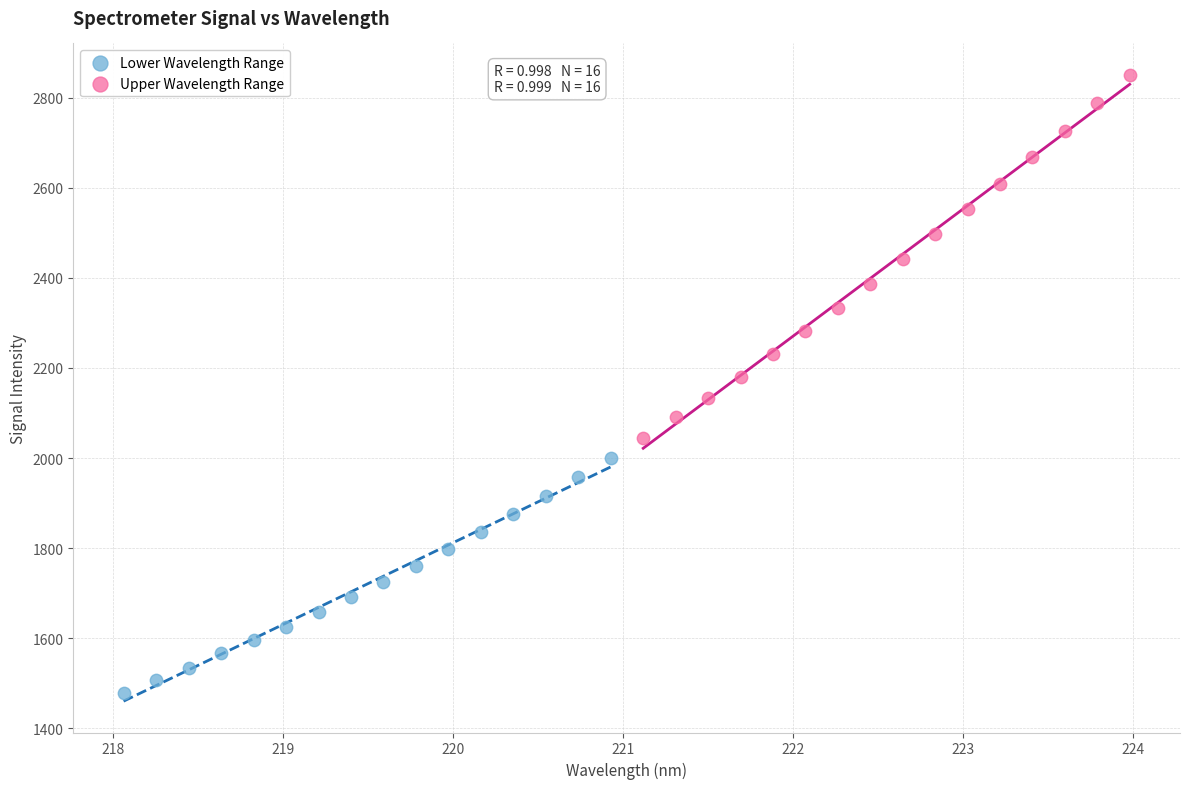

What are all the series names shown in the legend?

Lower Wavelength Range, Upper Wavelength Range